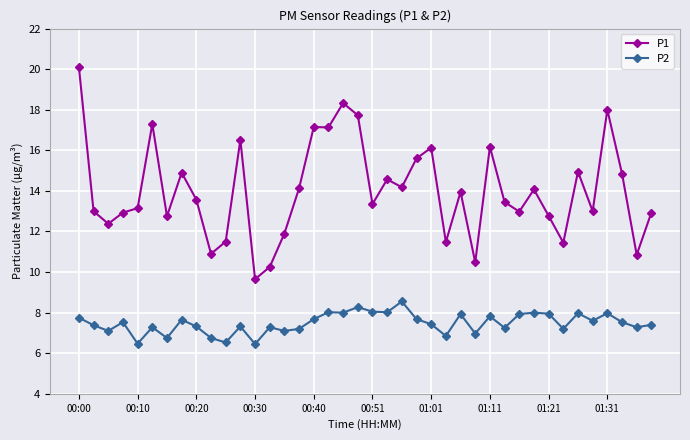

What is the value of the P1 point at the 28th from the left?

10.5